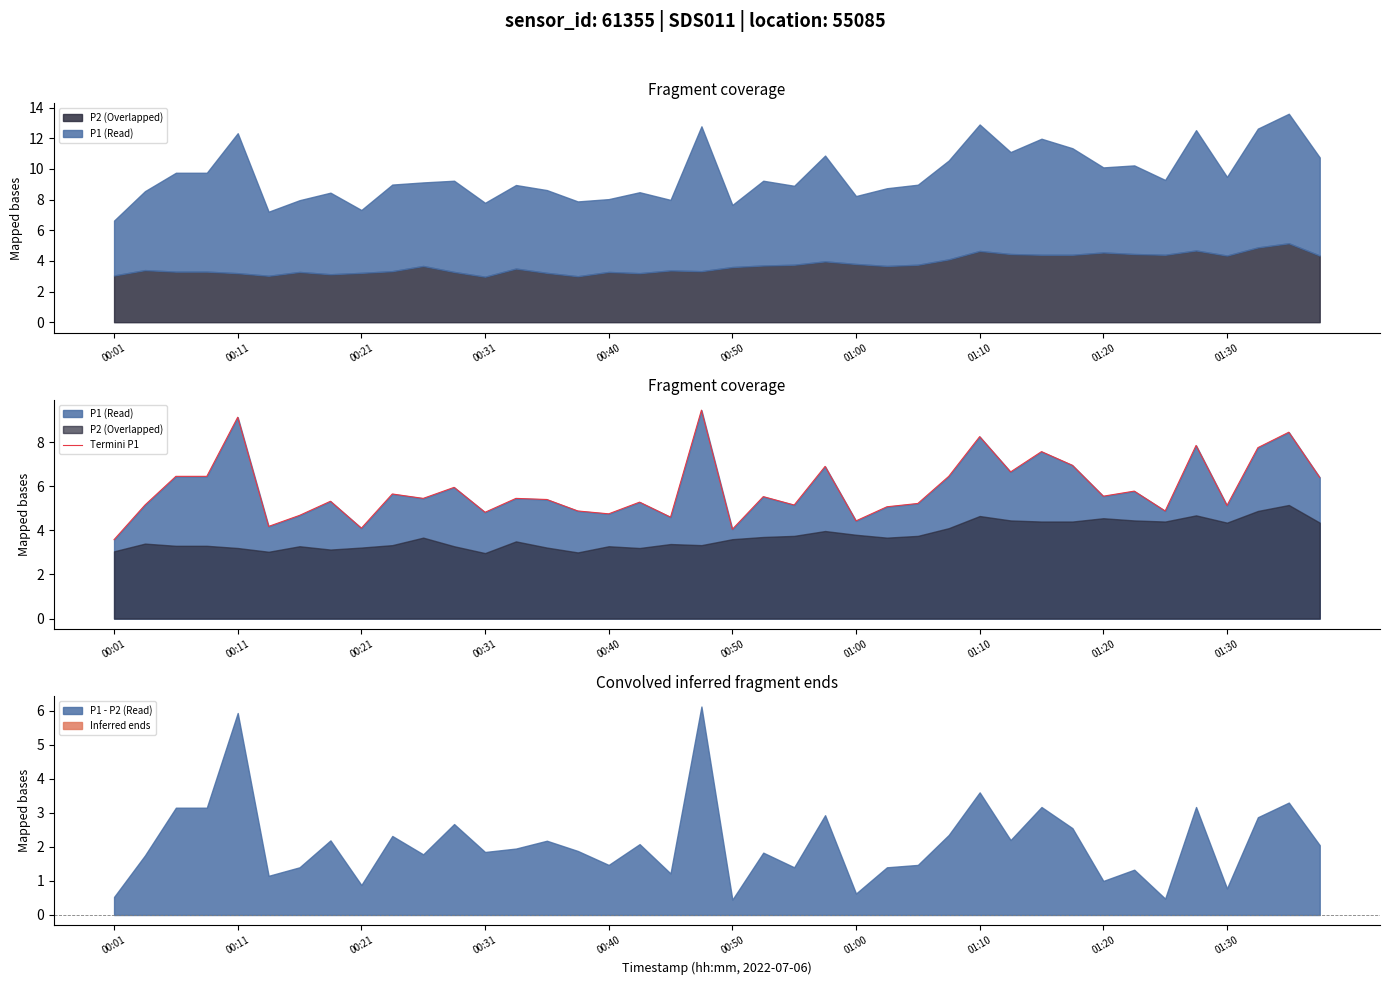

How many interior local valleys (lower than both neighbors) does the data have?

13